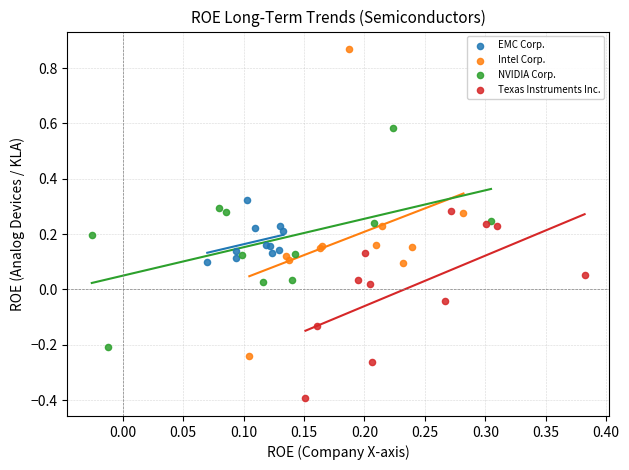

Which series reaches the maximum Y coordinate?

Intel Corp.